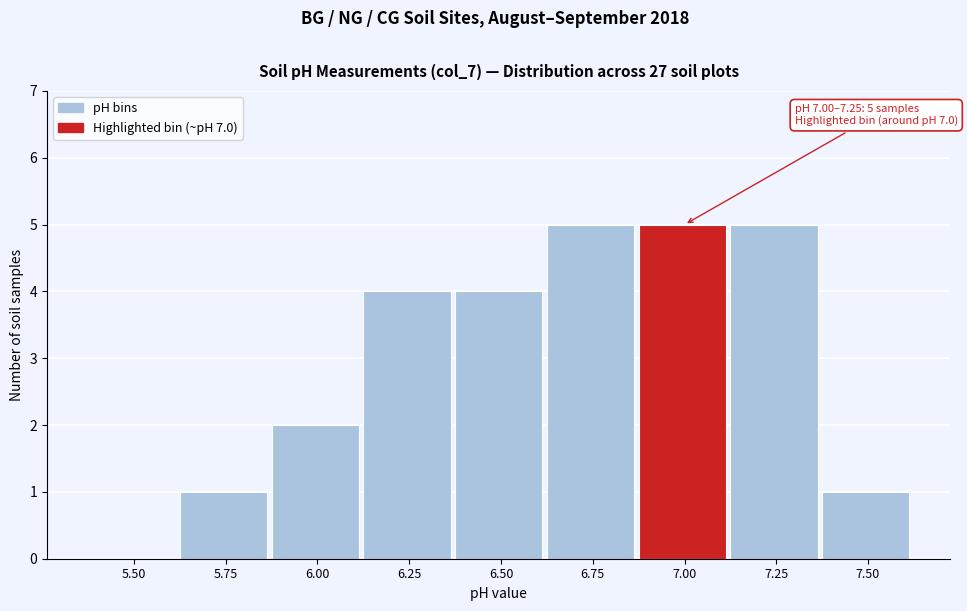

Reading left to right, transcribe all the data shown in this chart.

5.50=0	5.75=1	6.00=2	6.25=4	6.50=4	6.75=5	7.00=5	7.25=5	7.50=1